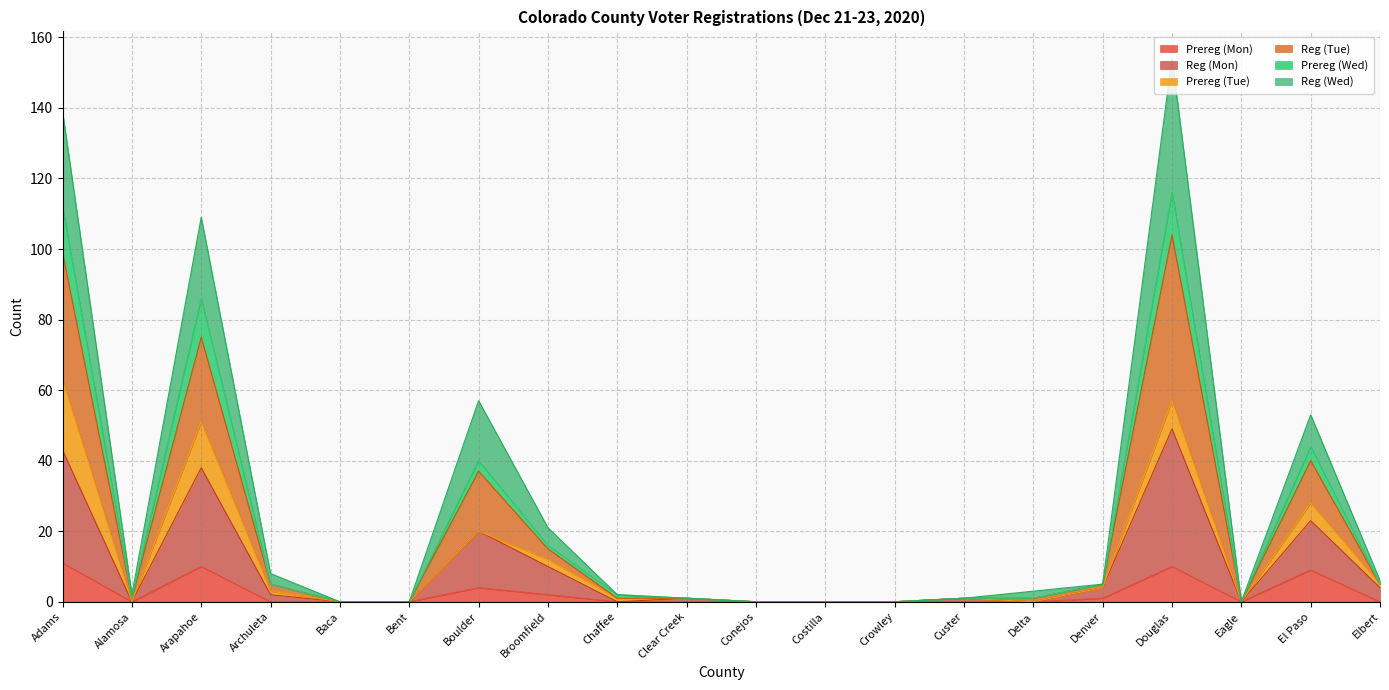

What position from the left is Adams?

1